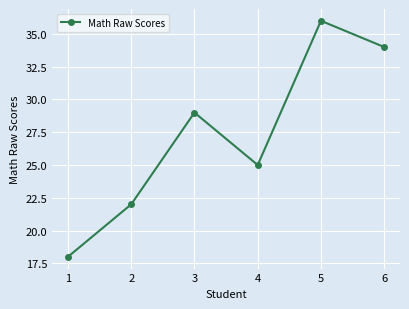

What is the difference between the second highest and minimum values?

16